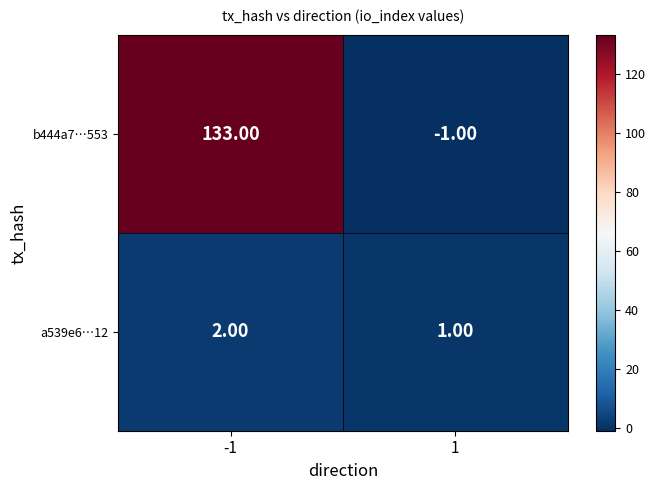

Rank the series by their maximum value, from lowest to highest.

a539e6…12, b444a7…553